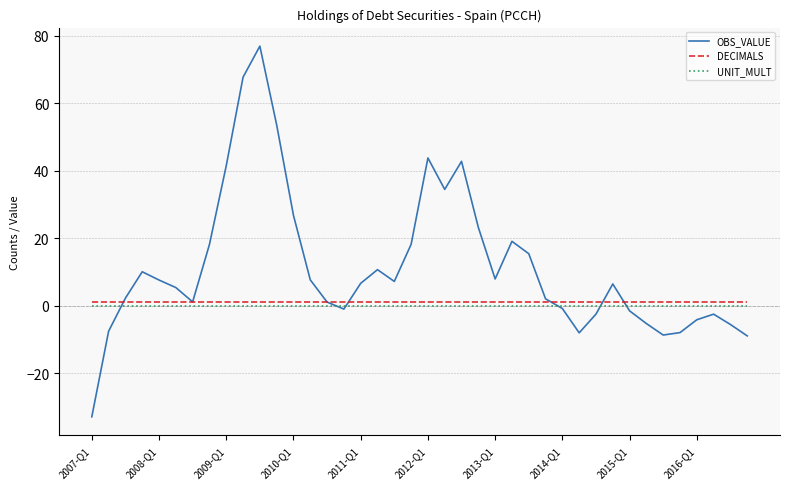

What are all the series names shown in the legend?

OBS_VALUE, DECIMALS, UNIT_MULT